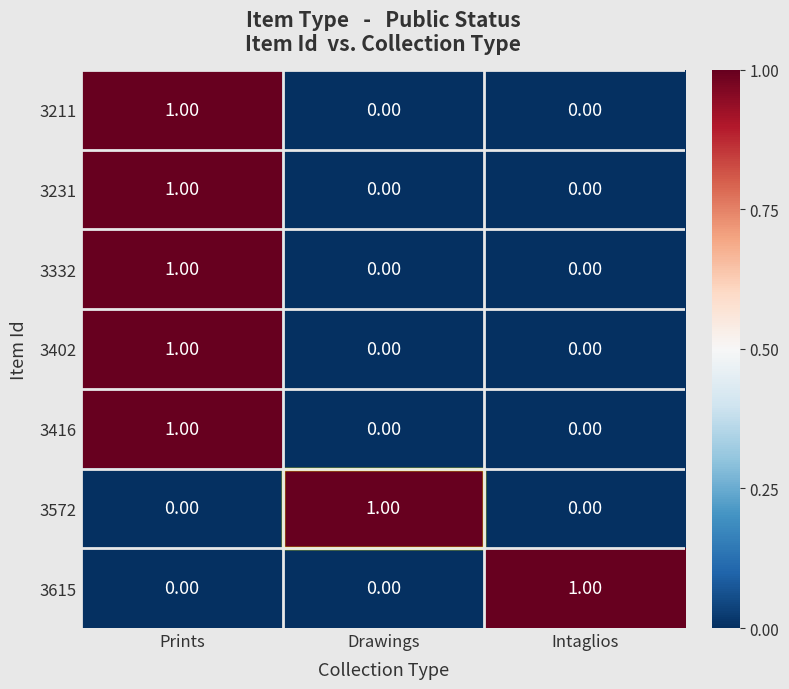

Which category has the highest value in the 3402 series?

Prints